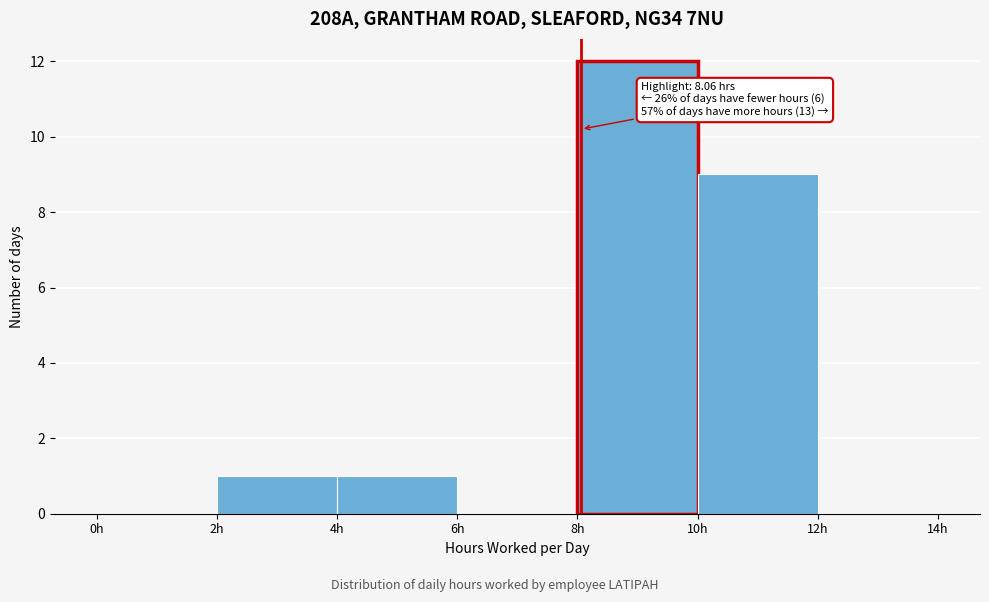

Over which range of the x-axis is the bar tallest?

8 to 10